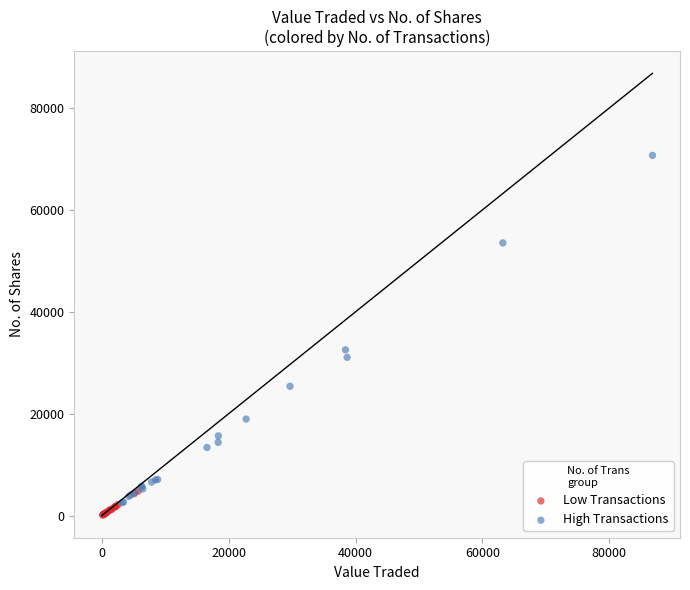

Which series reaches the minimum Y coordinate?

Low Transactions